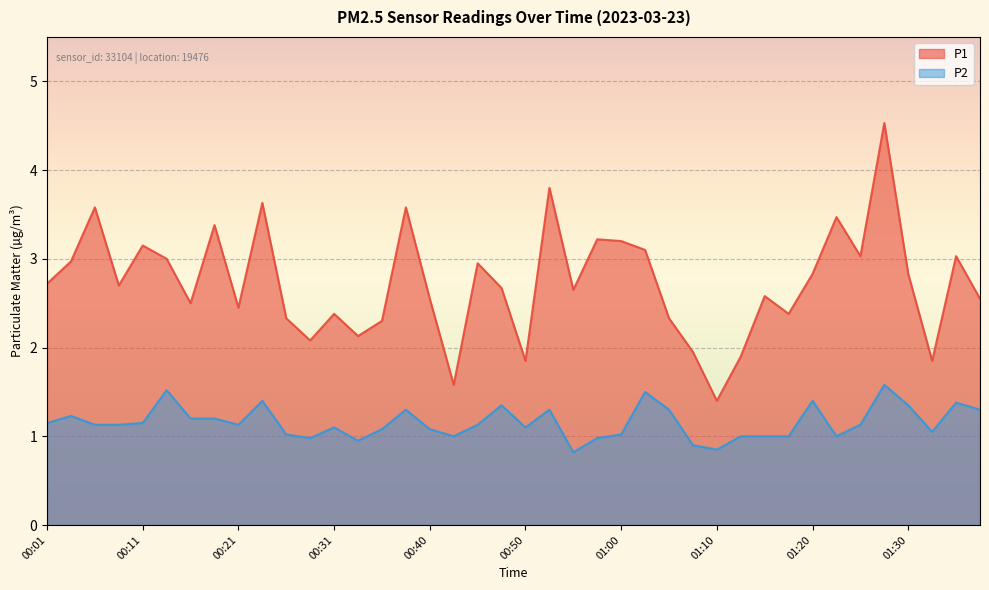

What is the total value across all series at 00:36?

3.4